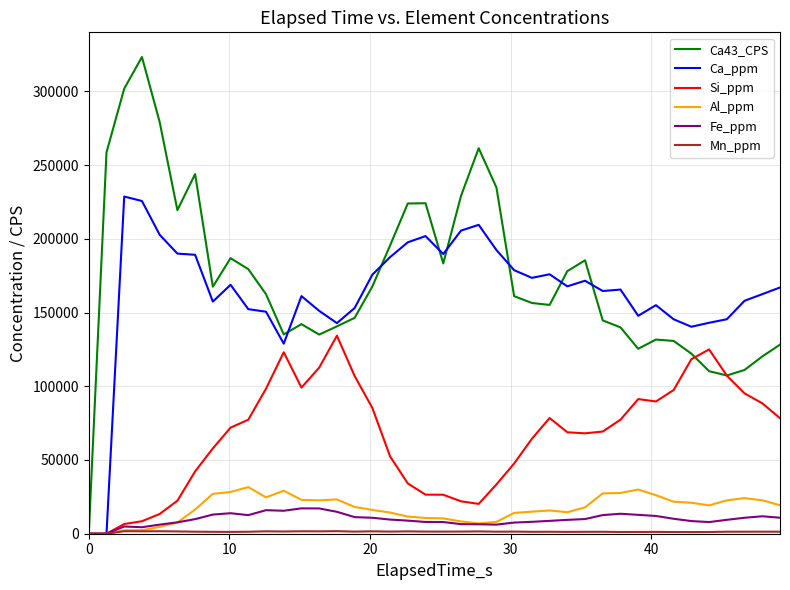

What is the maximum value shown in the chart?

323277.6